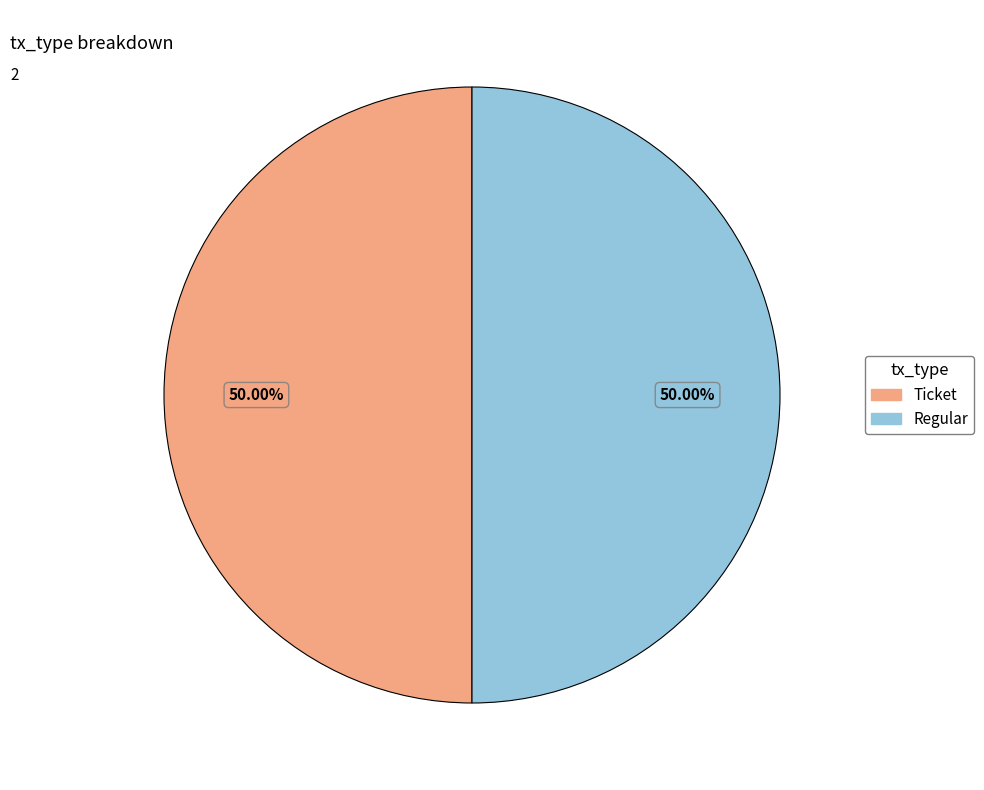

Combined, do Ticket and Regular account for over 50%?

Yes